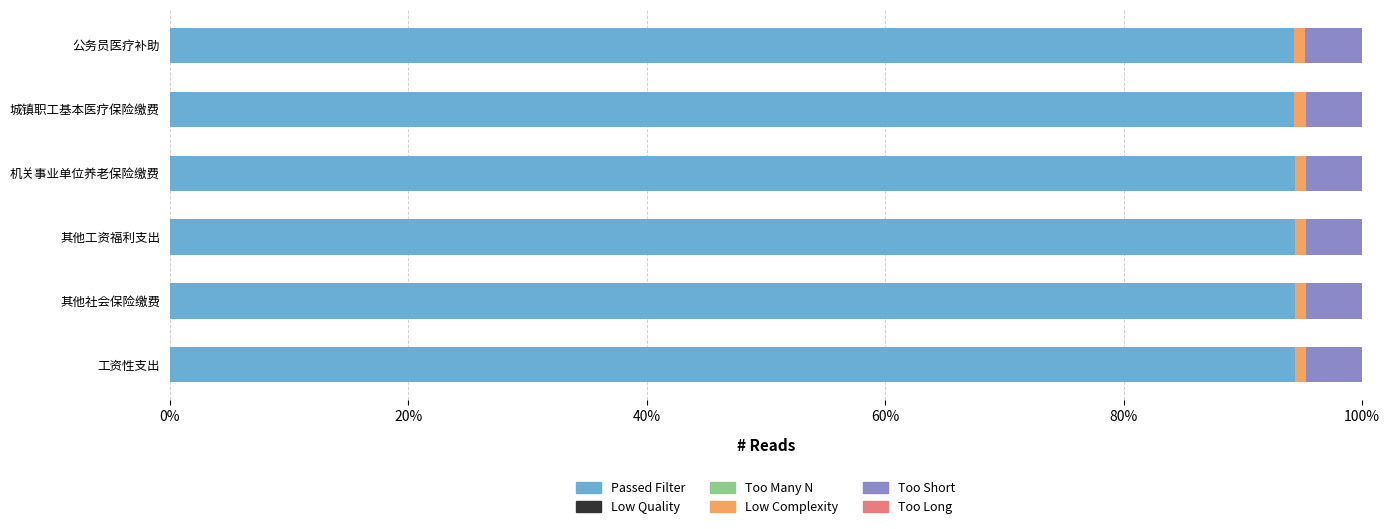

The Passed Filter series shows 129.6 at 其他工资福利支出. True or false?

False